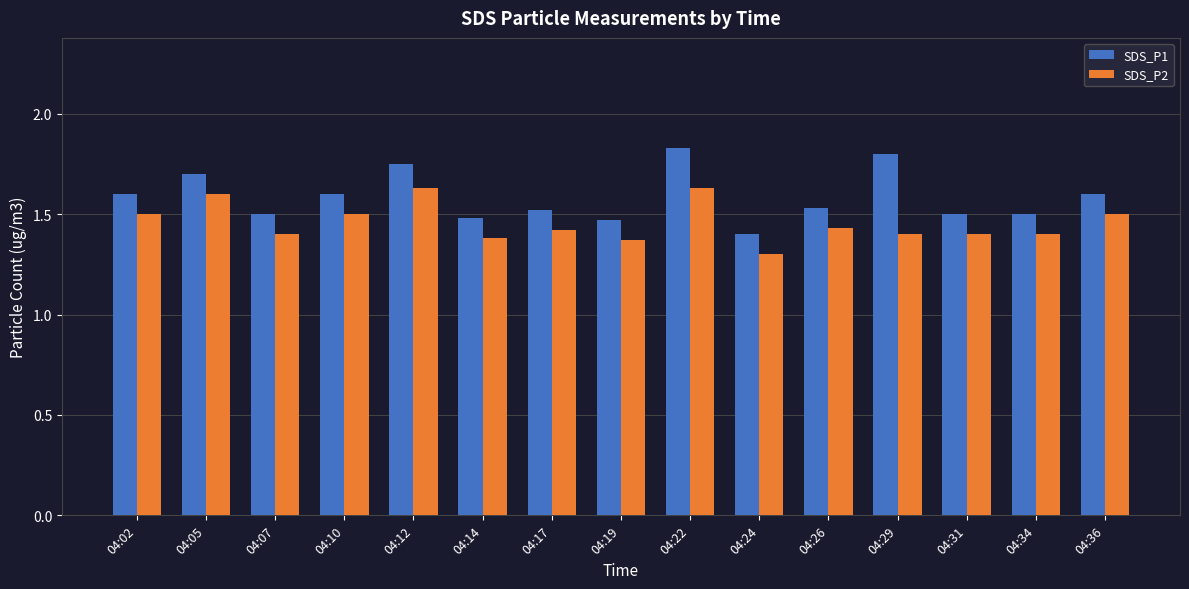

What are all the series names shown in the legend?

SDS_P1, SDS_P2